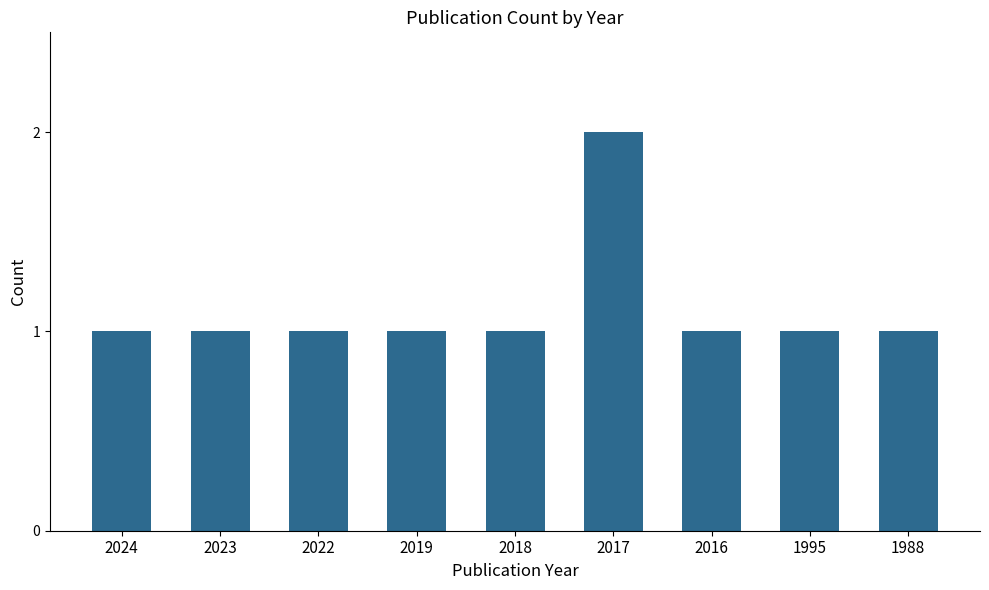

Which label corresponds to the largest value in the chart?

2017